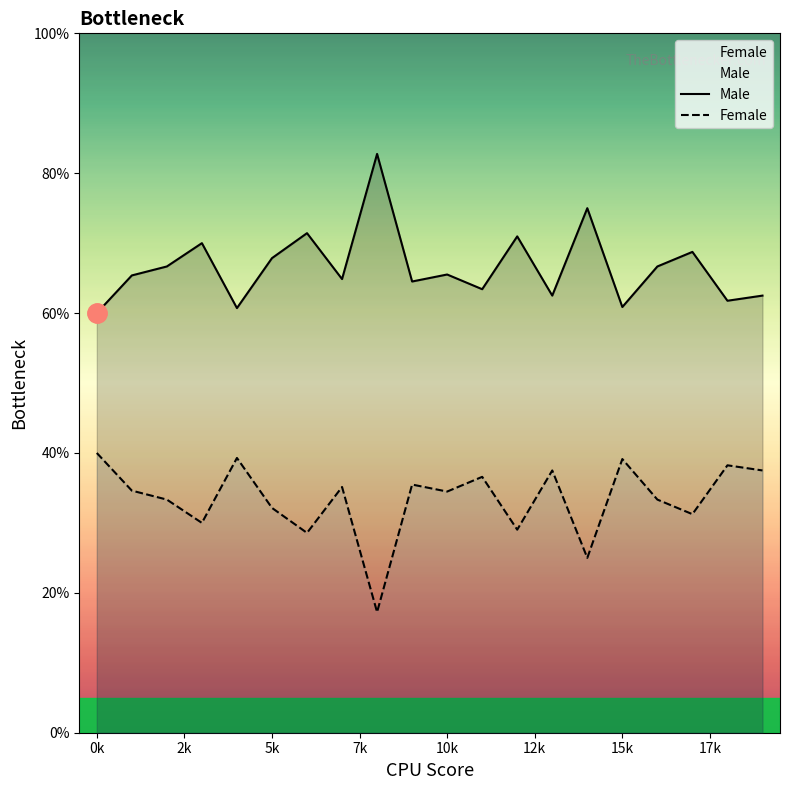

What is the maximum value for Female?

40.0